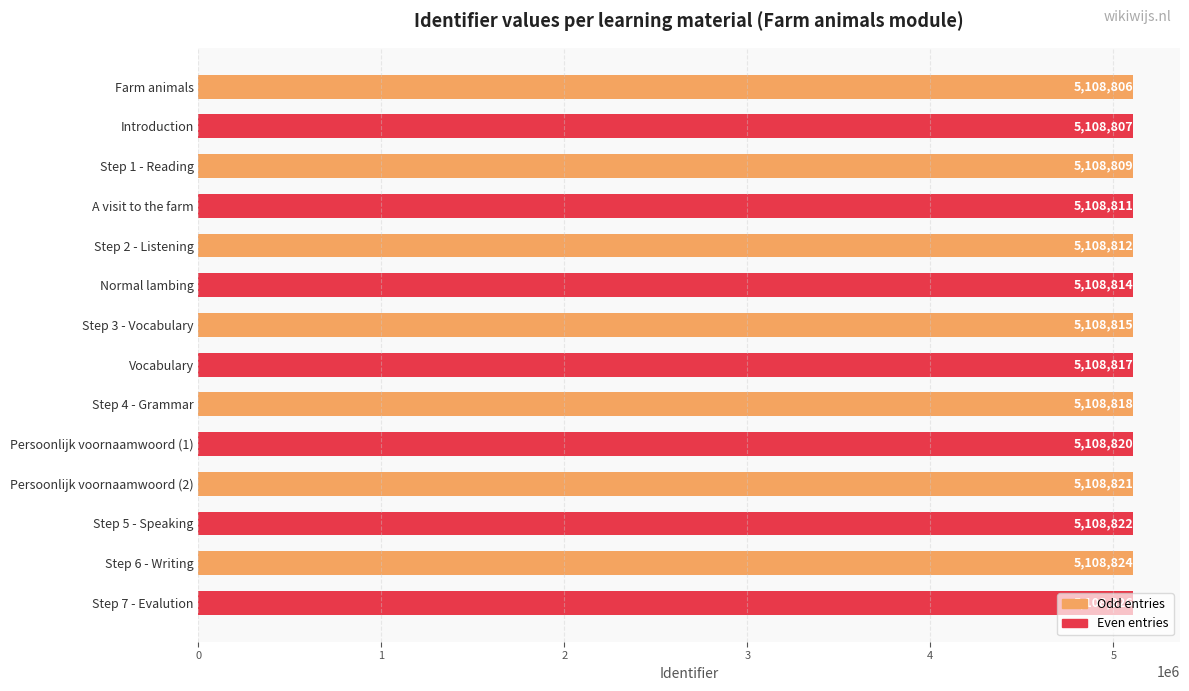

Rank the categories by value from highest to lowest.

Step 7 - Evalution, Step 6 - Writing, Step 5 - Speaking, Persoonlijk voornaamwoord (2), Persoonlijk voornaamwoord (1), Step 4 - Grammar, Vocabulary, Step 3 - Vocabulary, Normal lambing, Step 2 - Listening, A visit to the farm, Step 1 - Reading, Introduction, Farm animals